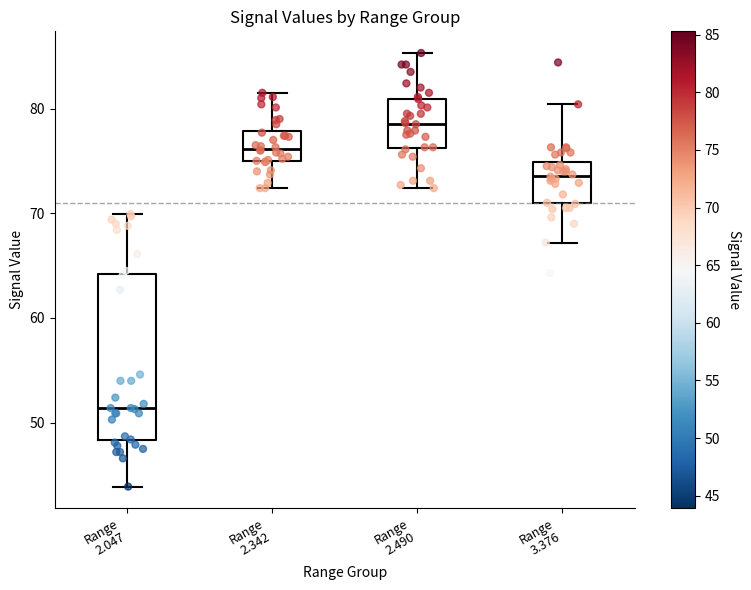

Comparing the boxes themselves (not the whiskers), which one is the tallest?

Range 2.047